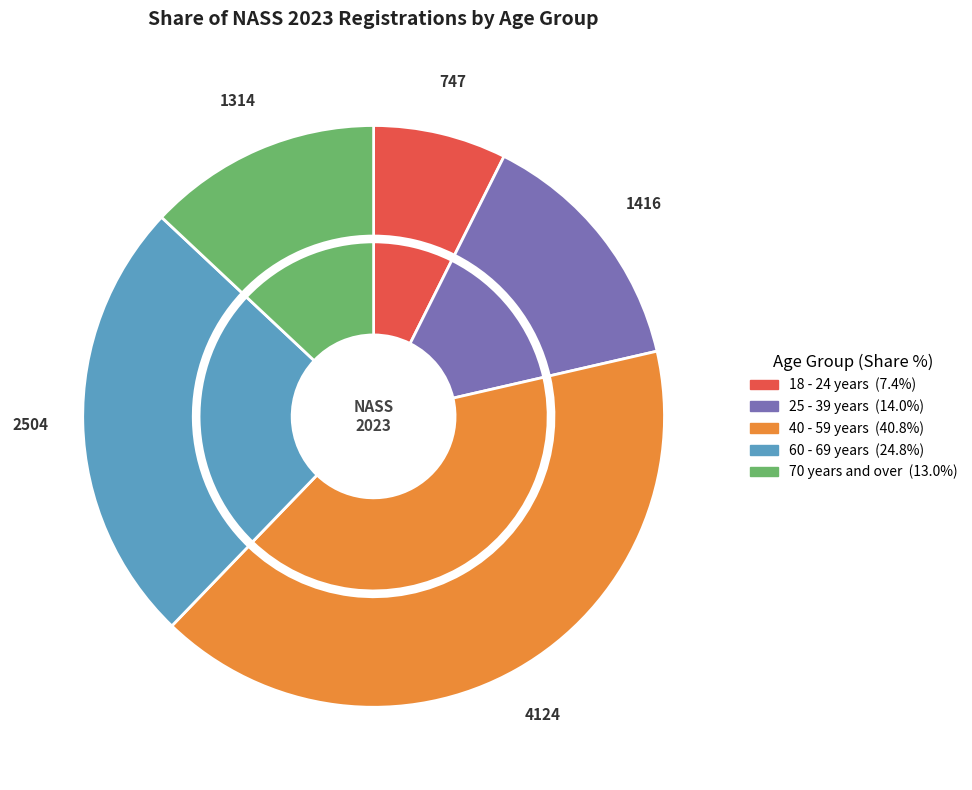

Is it true that 40 - 59 years is 29% of the pie?

False